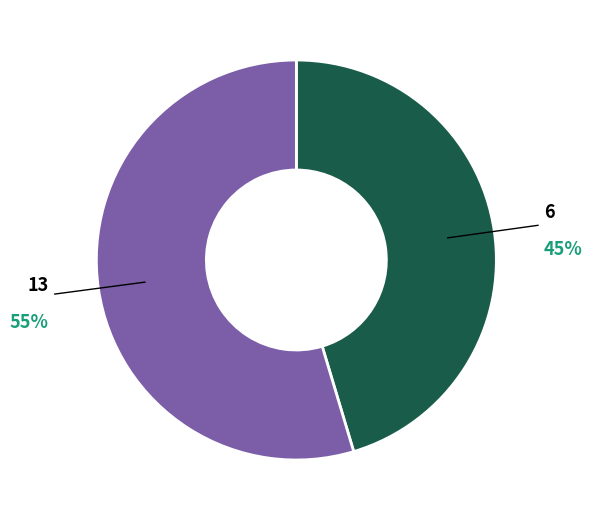

To the nearest percent, what is the average slice percentage?

50%